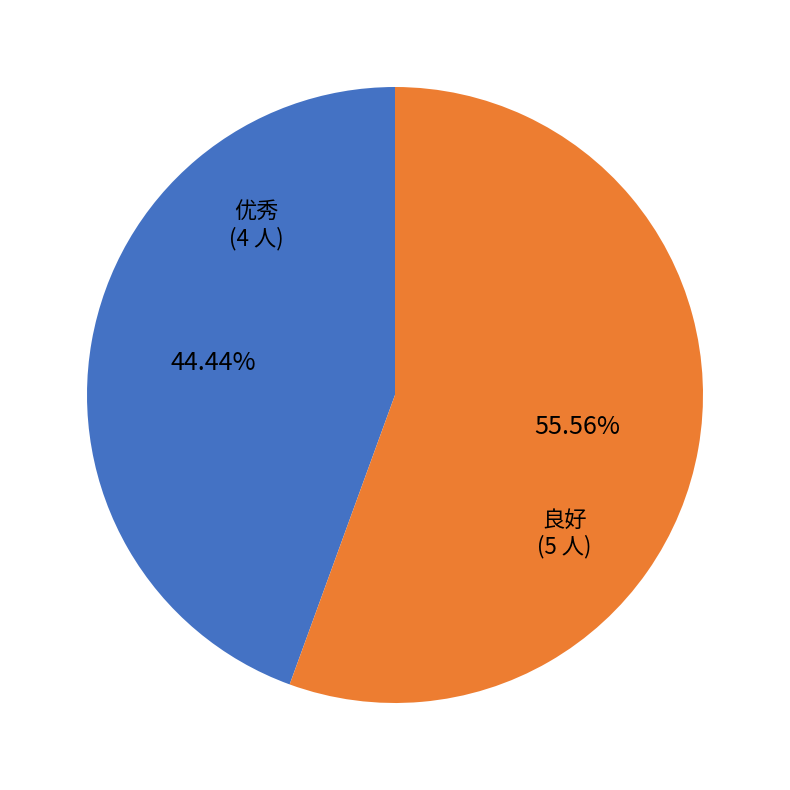

Is there a majority slice in this chart?

Yes